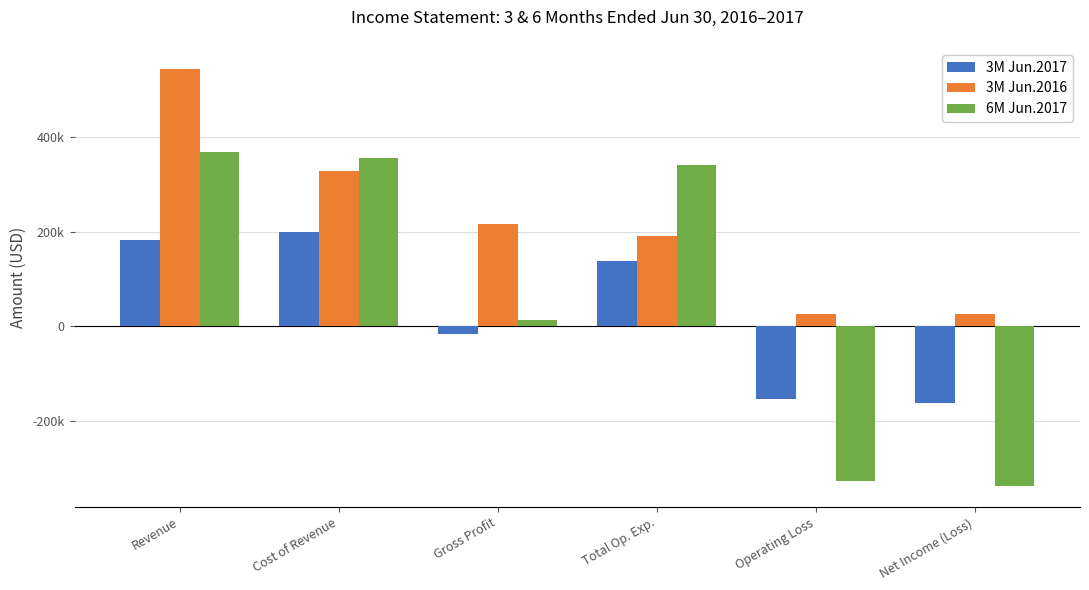

What is the label of the 3rd bar from the left?

Gross Profit